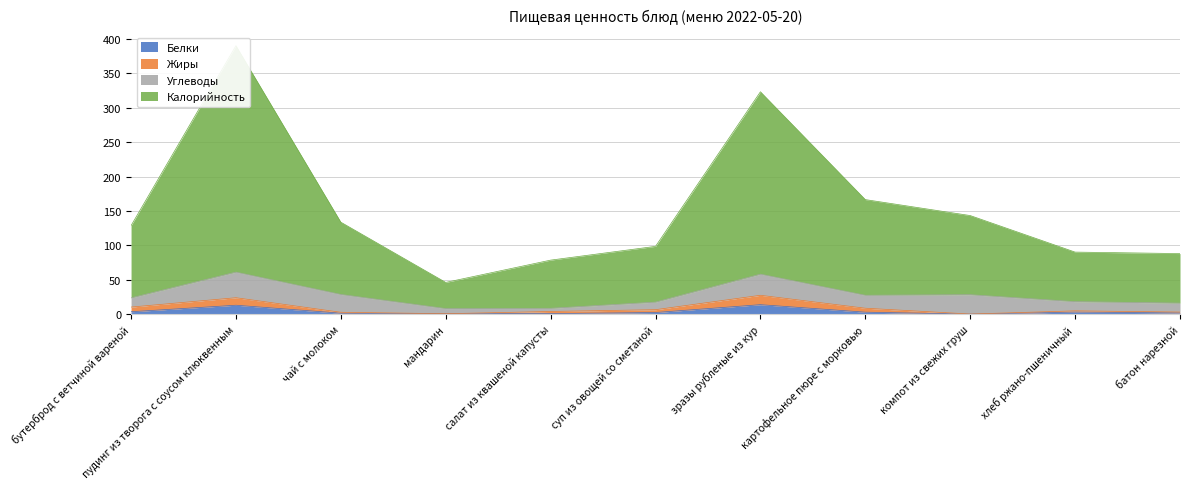

What value does the Белки series have at пудинг из творога с соусом клюквенным?

13.1